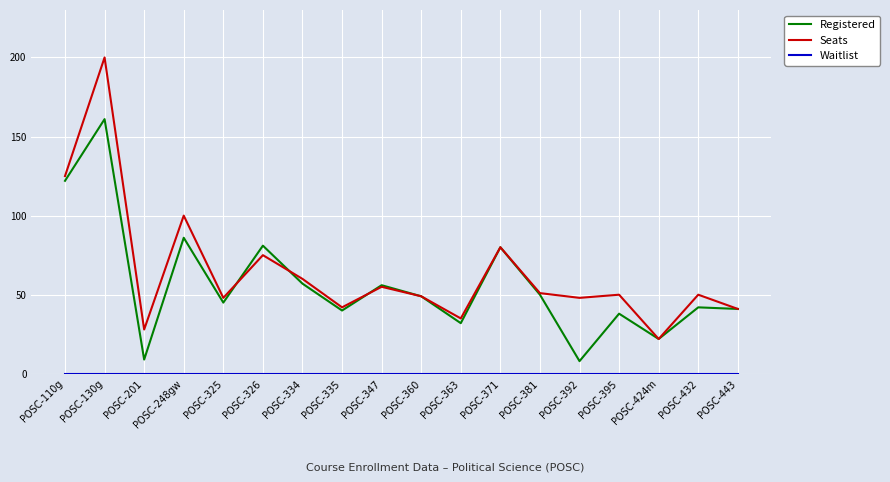

Where is the first local minimum for Registered?

POSC-201